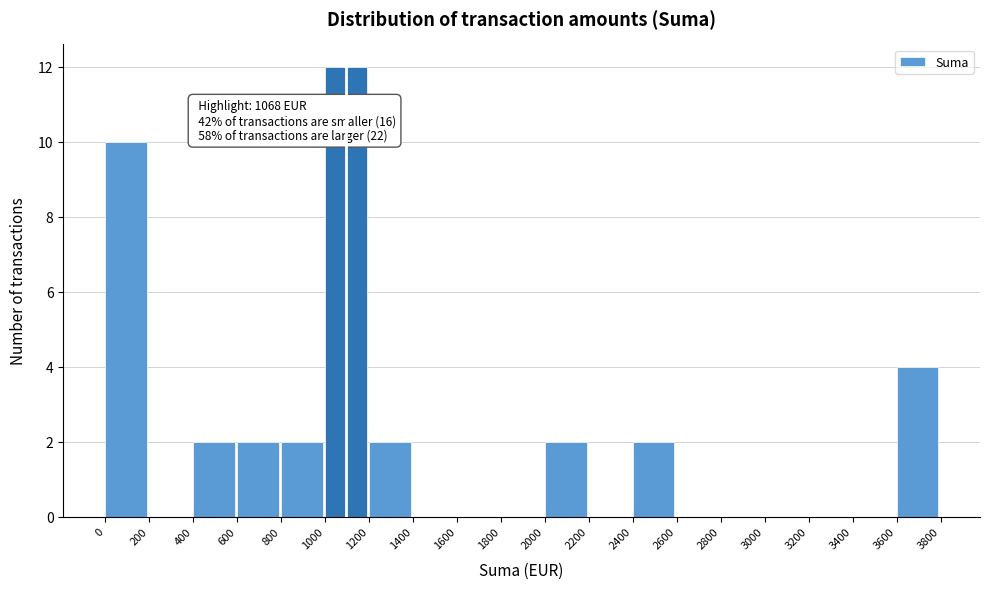

Over which range of the x-axis is the bar tallest?

1000 to 1200